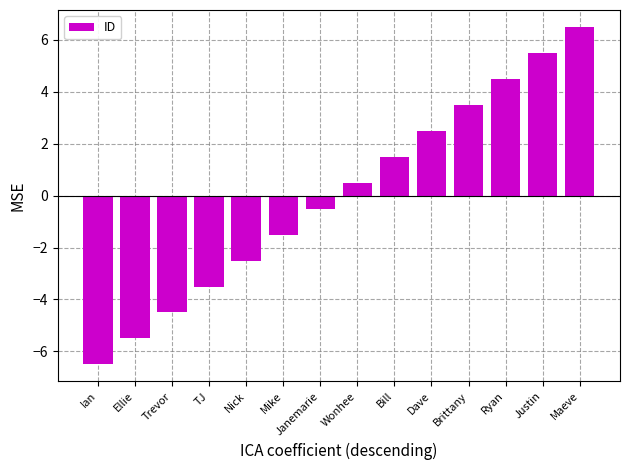

What is the label of the 8th bar from the left?

Wonhee